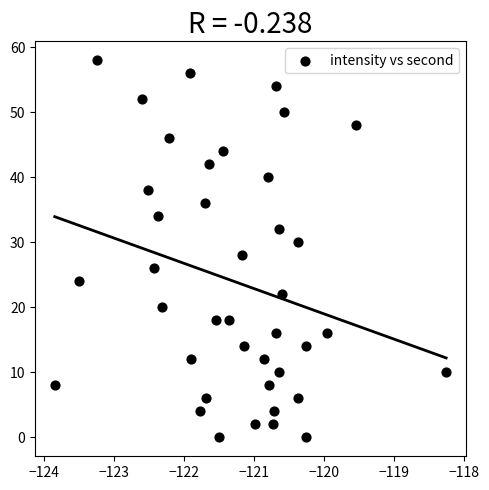

What is the range of Y values (max minus min)?

58